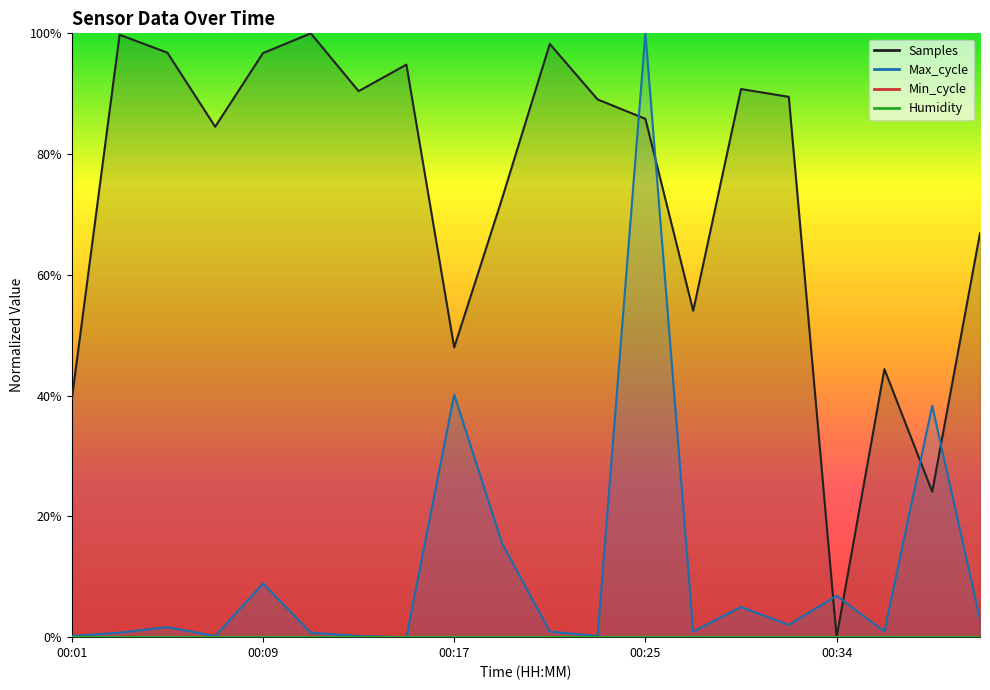

Count the number of categories in the chart.

20